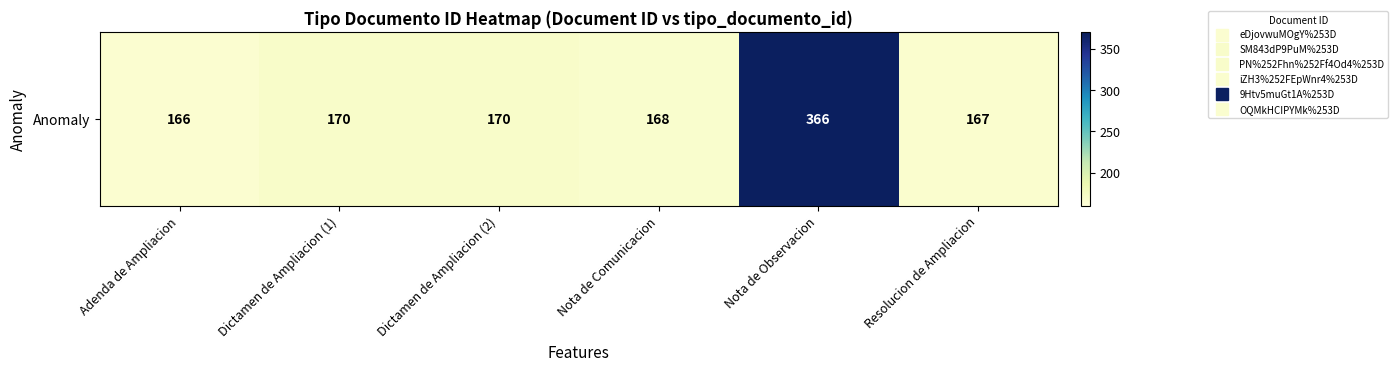

Reading right to left, what are all the values shown in this chart?

167	366	168	170	170	166